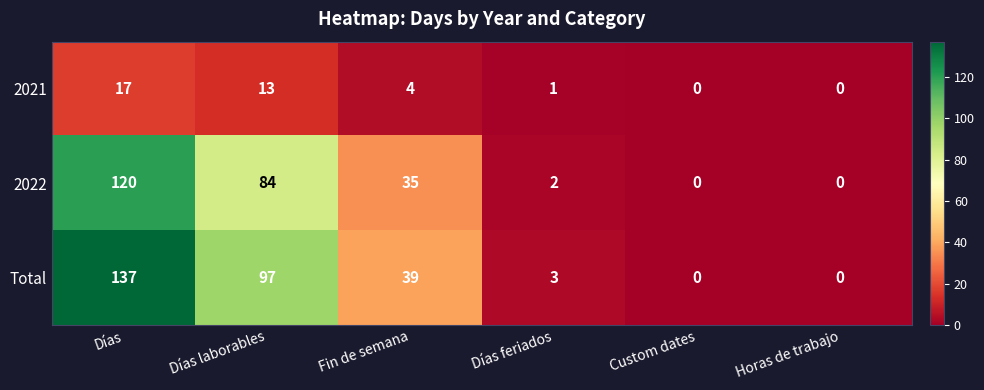

Reading left to right, what are all the values shown in this chart?

2021: 17	13	4	1	0	0
2022: 120	84	35	2	0	0
Total: 137	97	39	3	0	0